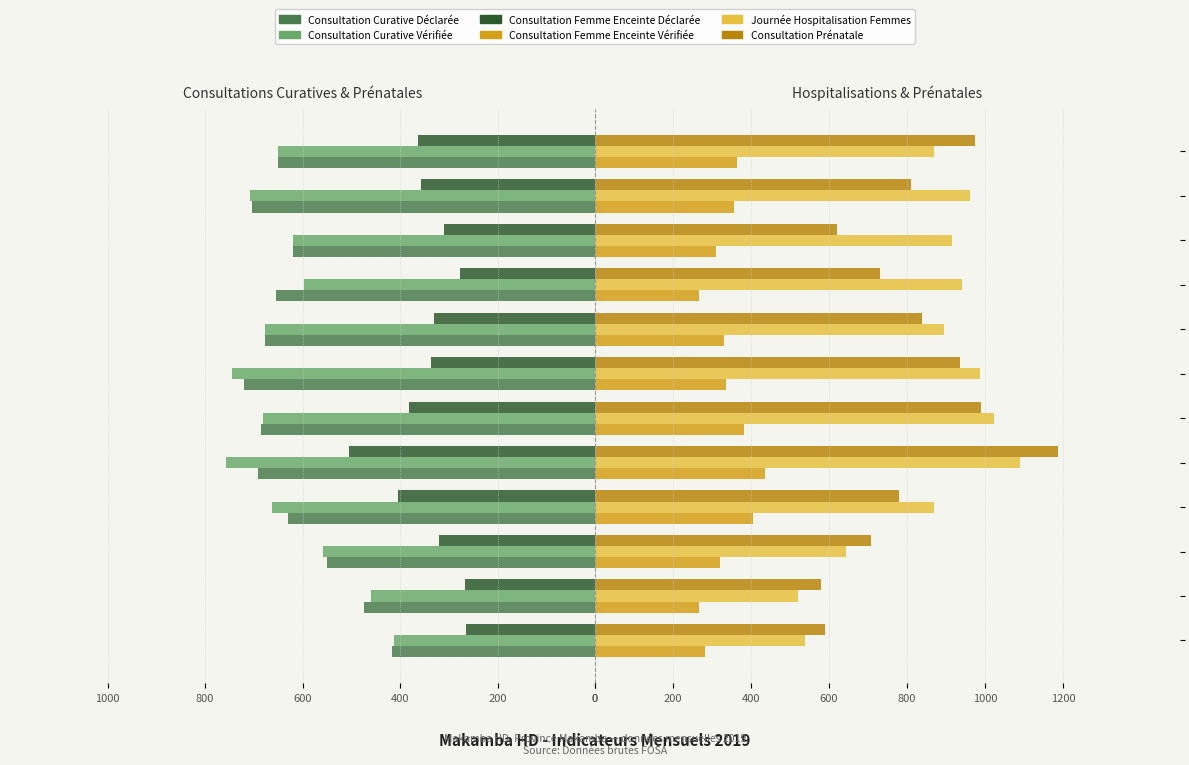

What are all the series names shown in the legend?

Consultation Curative Déclarée, Consultation Curative Vérifiée, Consultation Femme Enceinte Déclarée, Consultation Femme Enceinte Vérifiée, Journée Hospitalisation Femmes, Consultation Prénatale